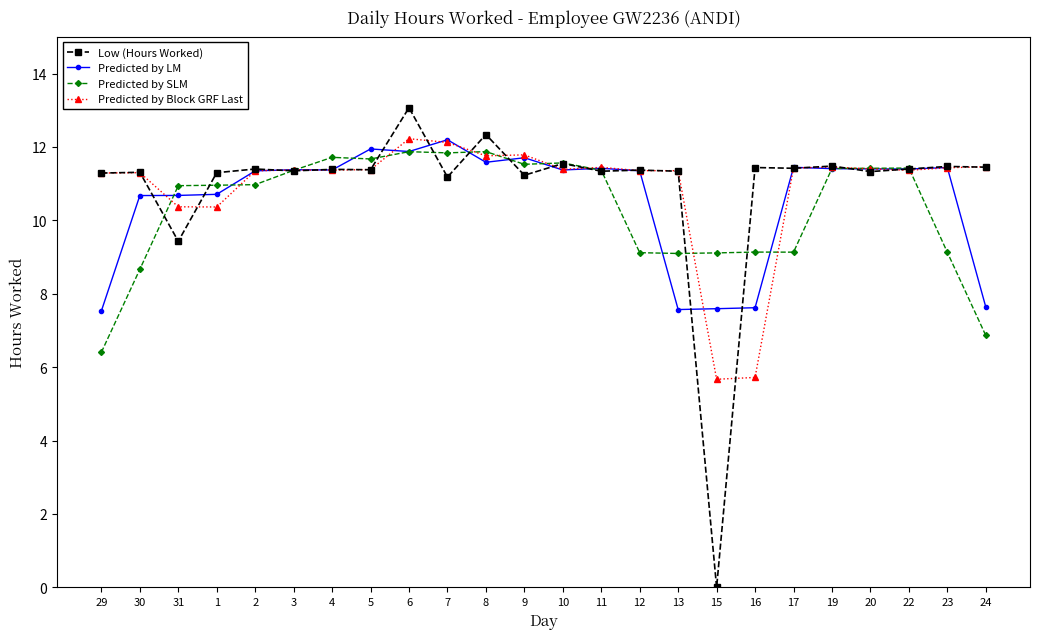

What is the difference between the maximum and minimum values in the Predicted by Block GRF Last series?

6.6